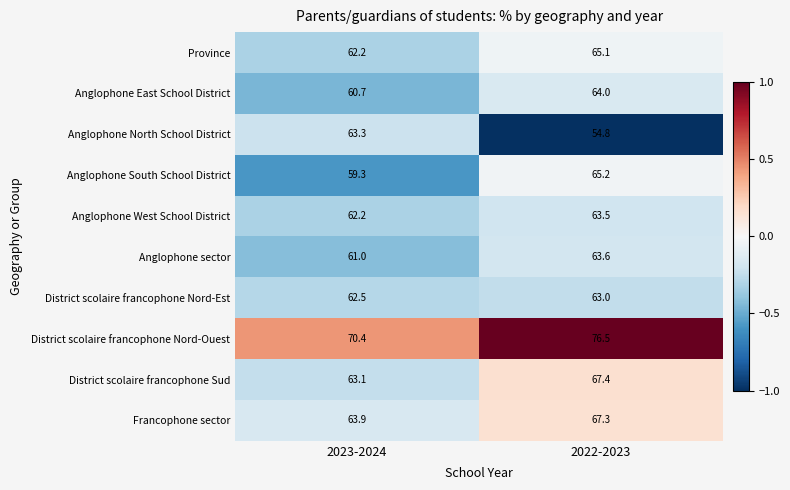

Which series changed the most between 2023-2024 and 2022-2023?

Anglophone North School District